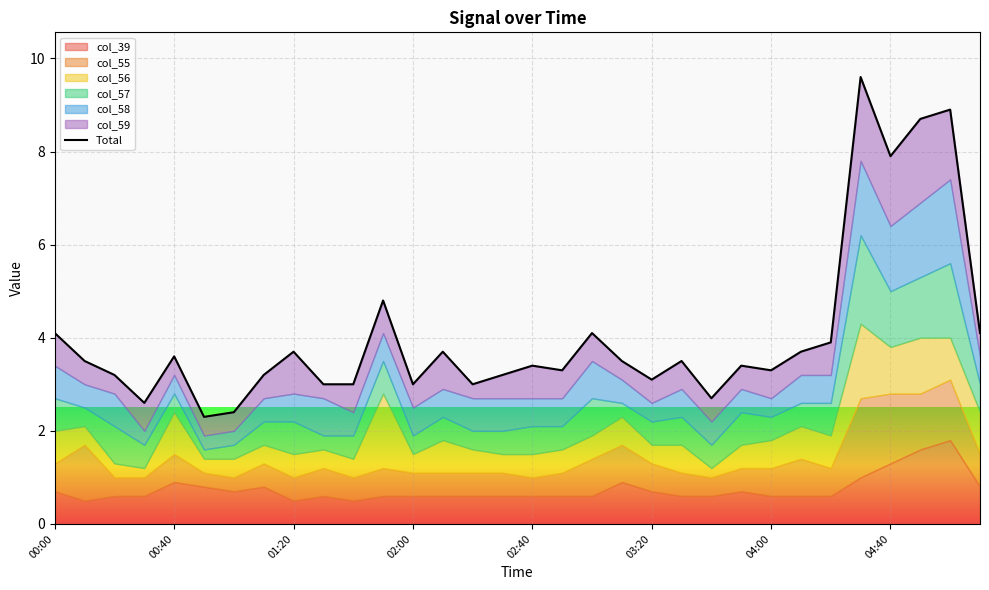

What is the maximum value shown in the chart?

9.6